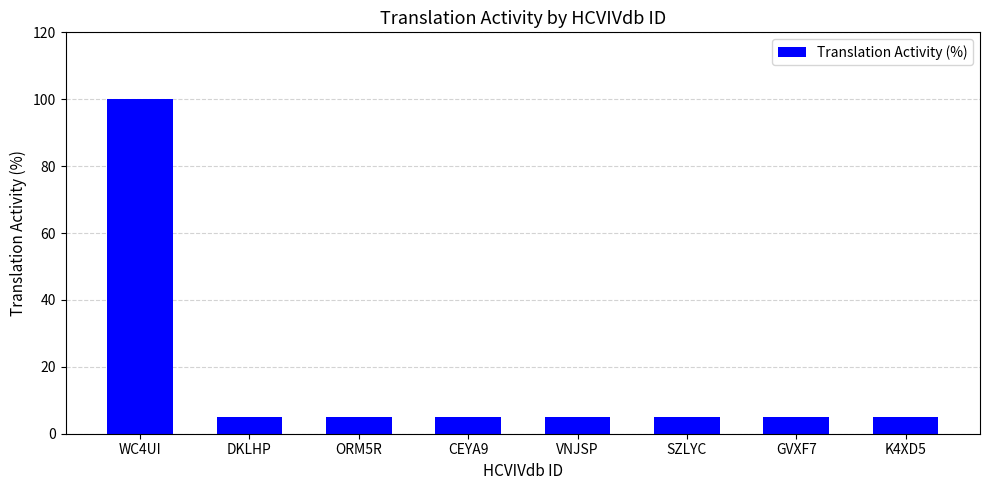

Which category has the highest value across all series?

WC4UI